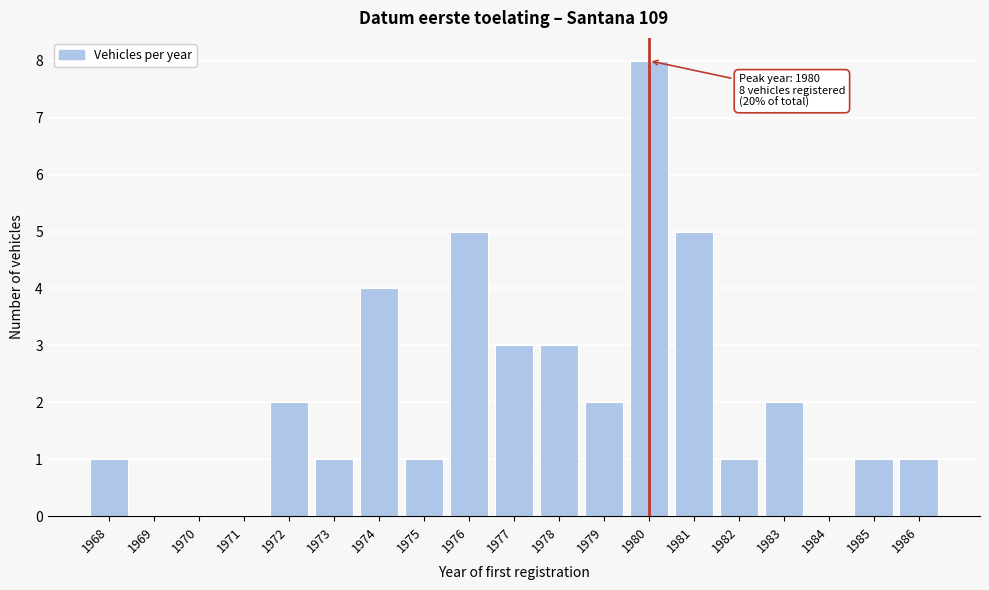

Reading right to left, extract all data points from this chart.

1986=1	1985=1	1984=0	1983=2	1982=1	1981=5	1980=8	1979=2	1978=3	1977=3	1976=5	1975=1	1974=4	1973=1	1972=2	1971=0	1970=0	1969=0	1968=1